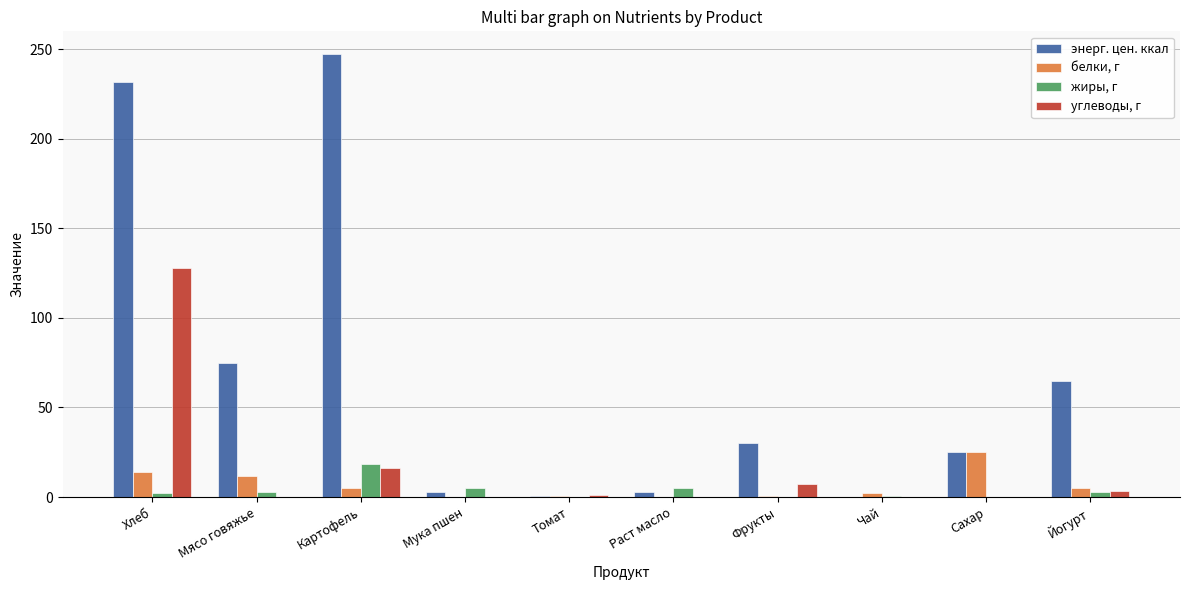

Between Хлеб and Томат, which series saw the biggest shift?

энерг. цен. ккал